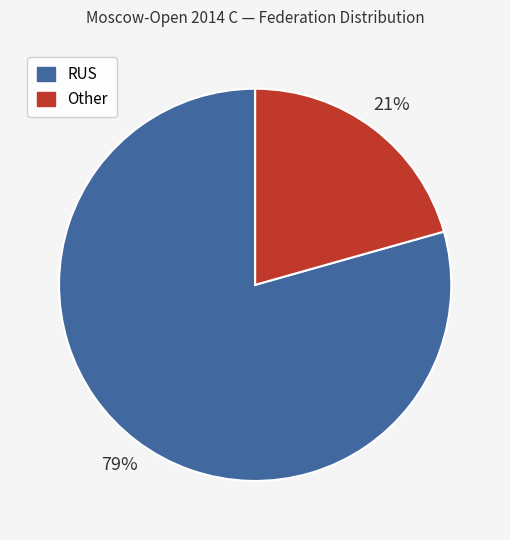

Is there any slice that represents more than half of the pie?

Yes